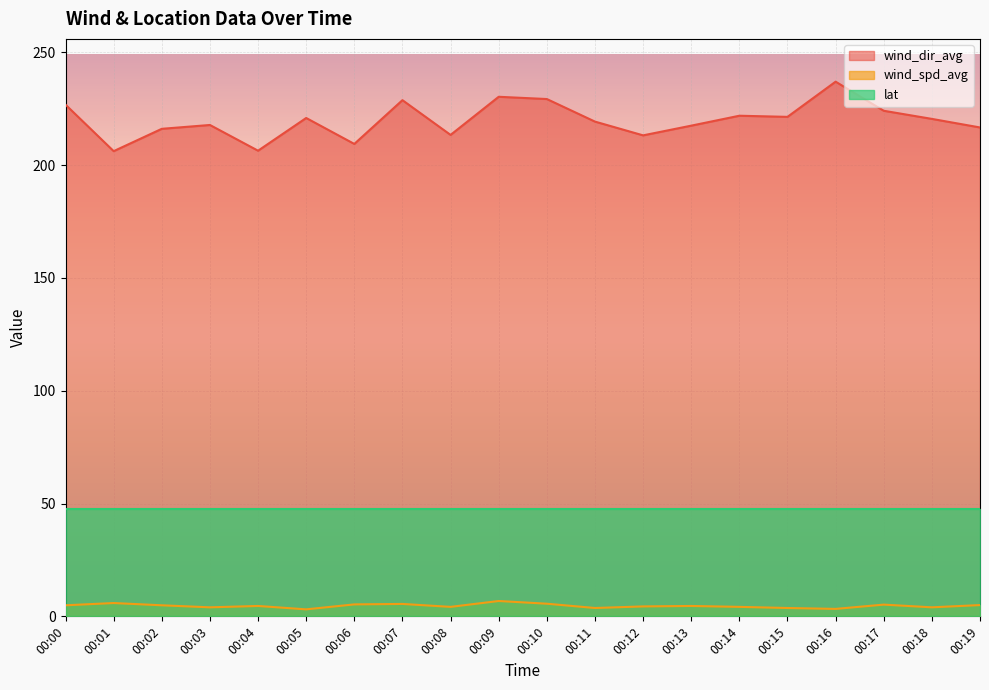

How many data points in wind_spd_avg are above 4?

14